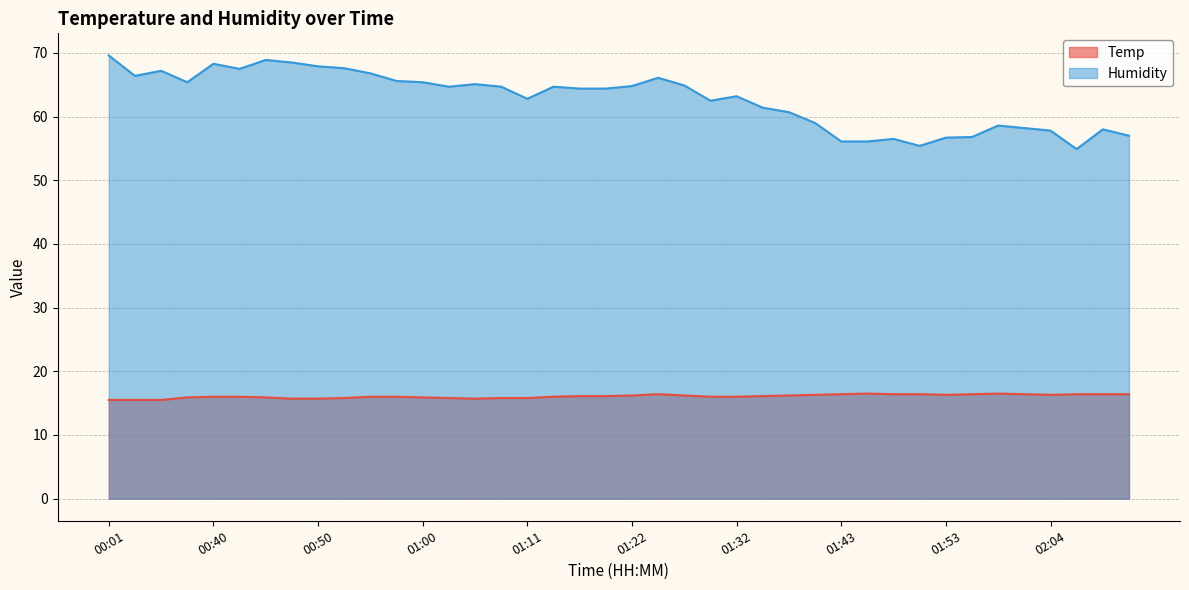

How many categories are shown in the chart?

40